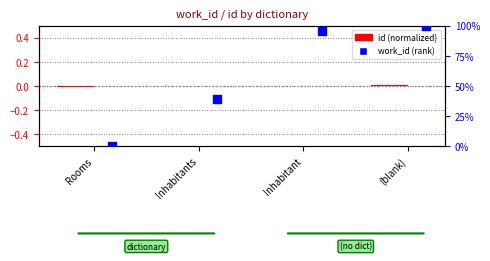

Which series has the largest total across all categories?

work_id (rank)